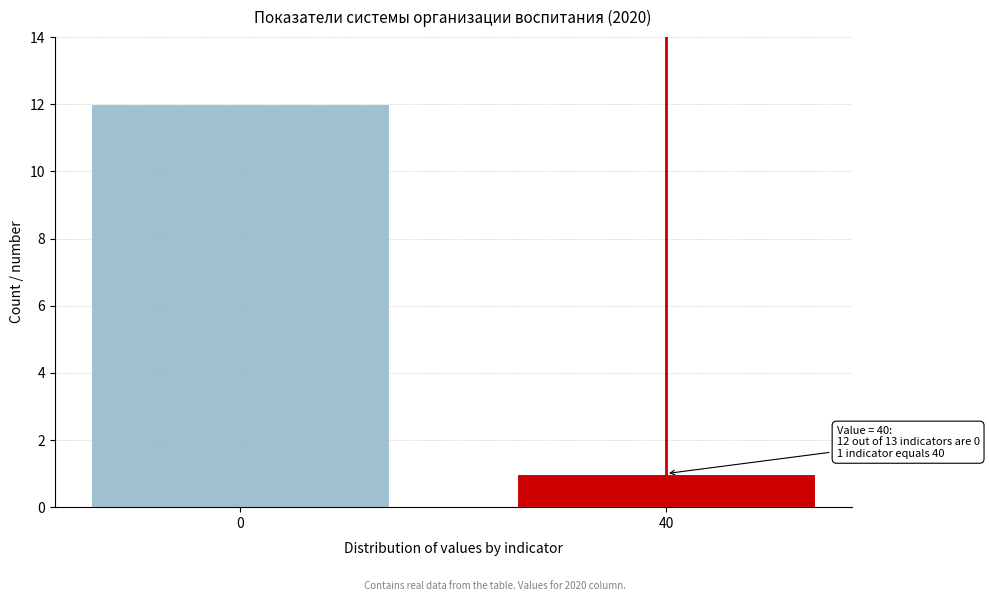

Reading left to right, extract all data points from this chart.

12	1